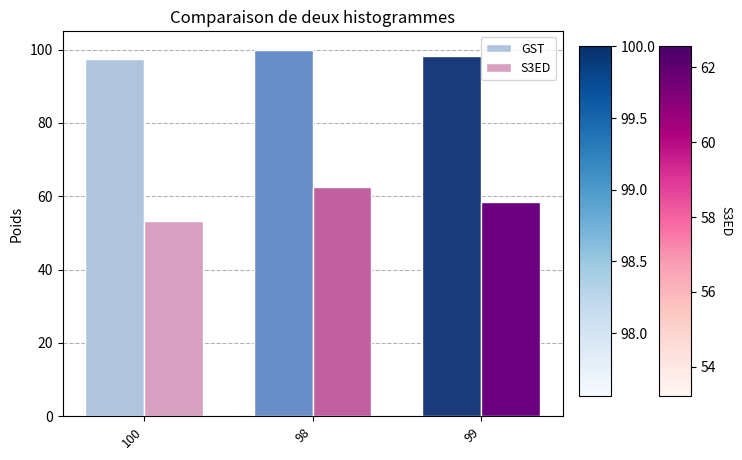

What is the difference between the highest and lowest values at 99?

39.8